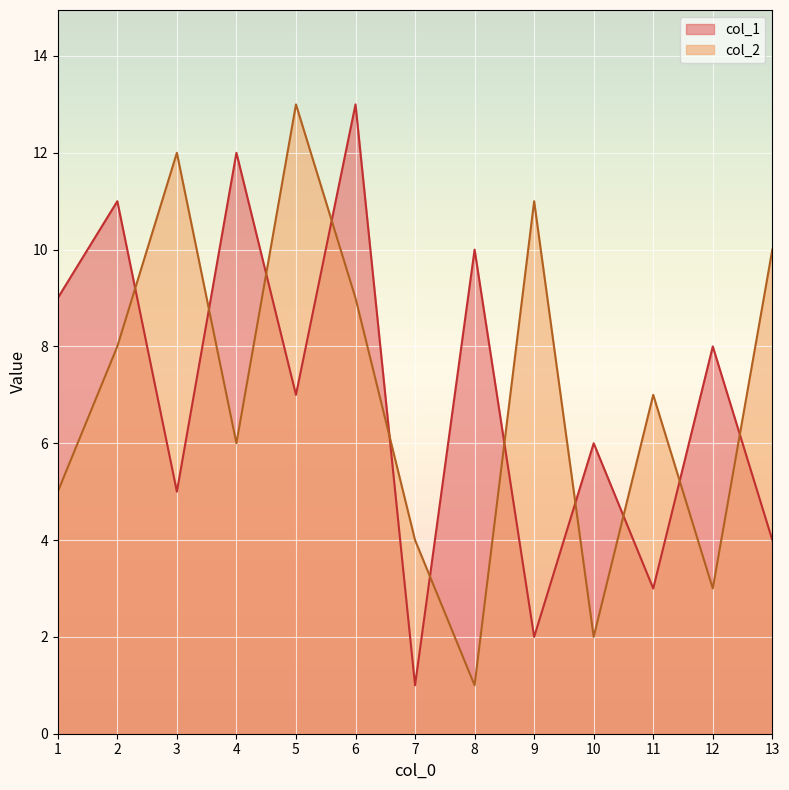

Which series has the largest range (max minus min)?

col_1